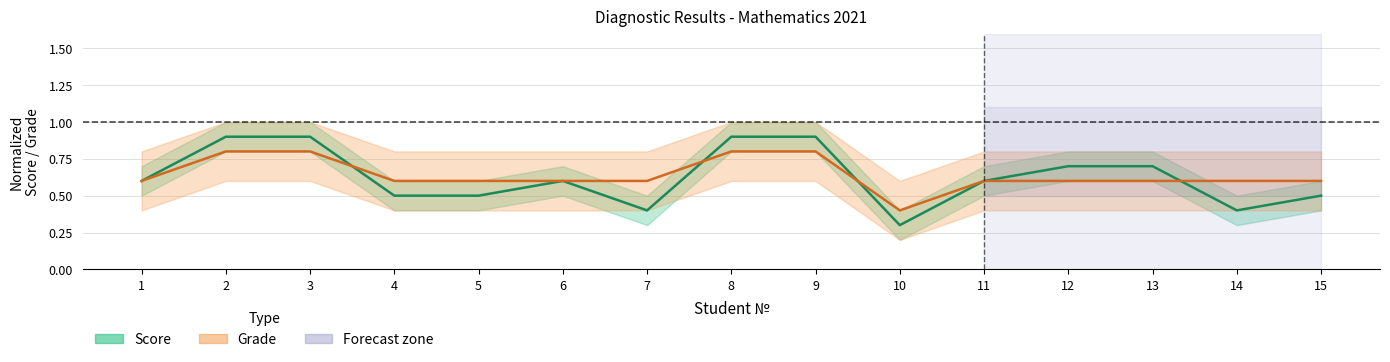

What is the value of the Score (normalized) point at the 14th from the left?

0.4